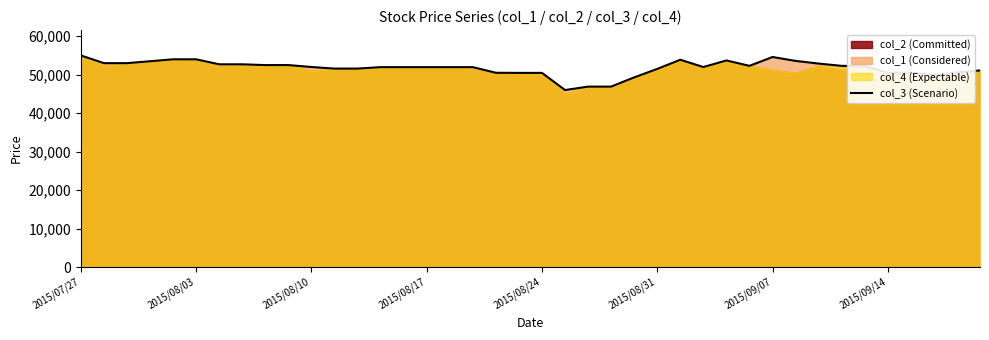

What is the highest value of the col_3 (Scenario) series?

55000